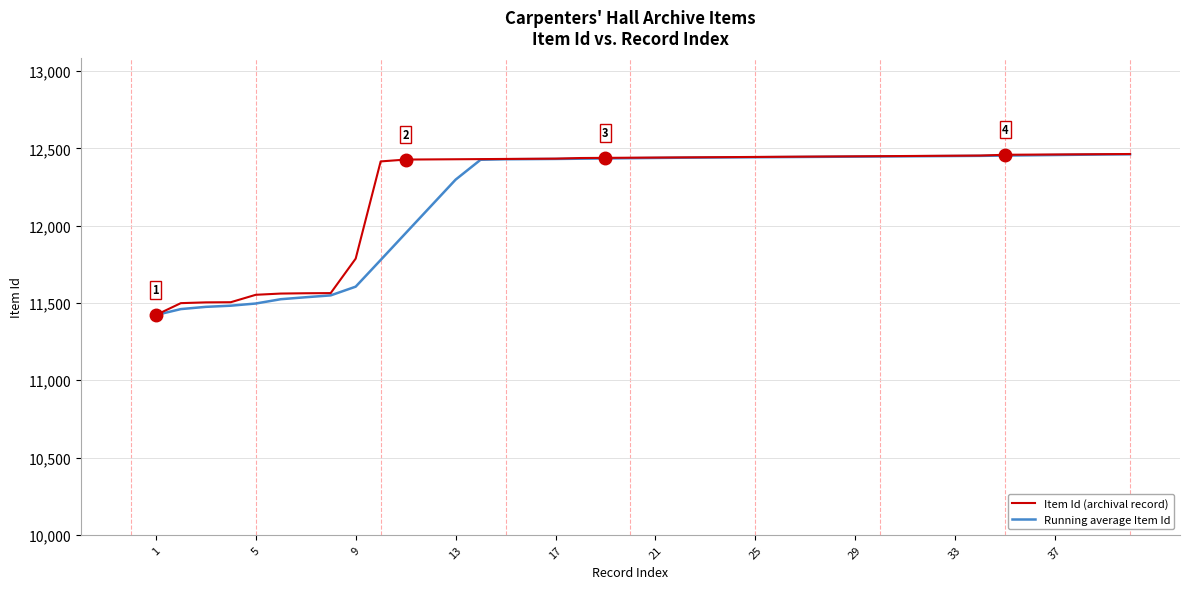

What is the maximum value for Running average Item Id?

12462.0